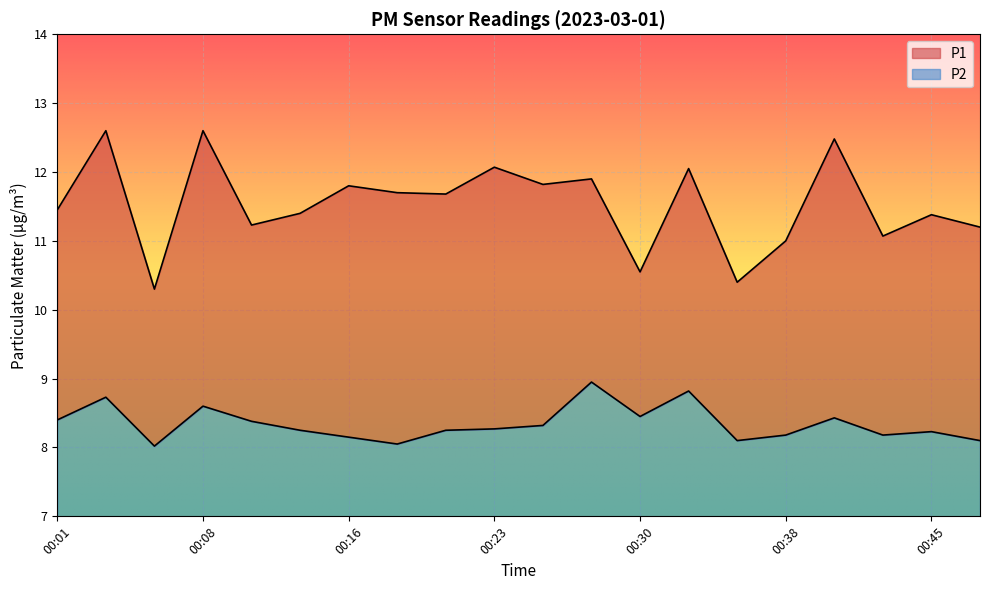

What is the total value across all series at 00:47?

19.3